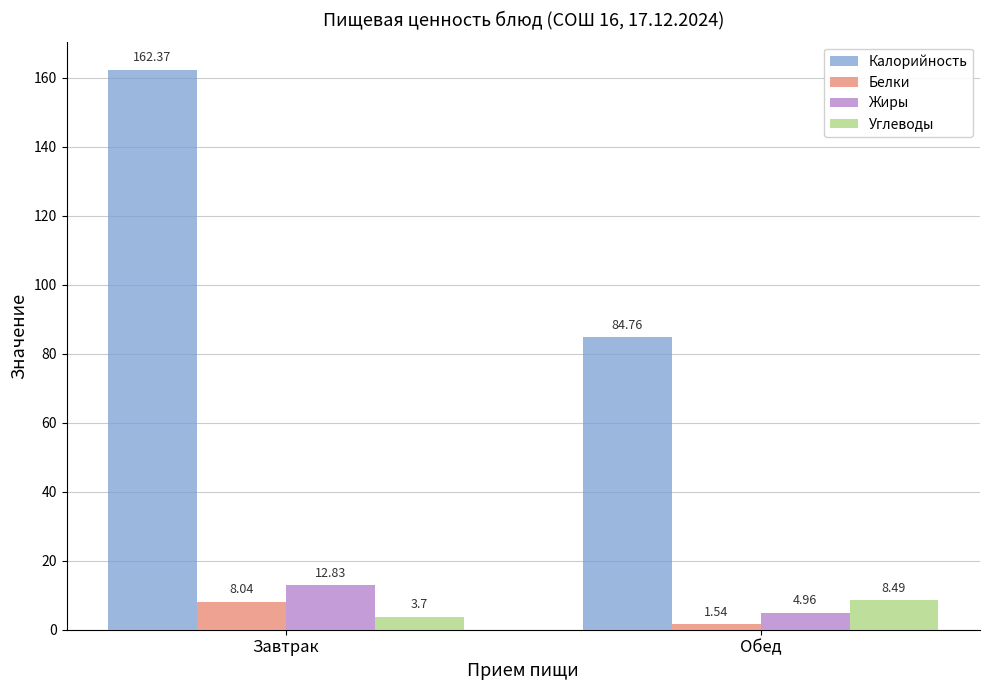

What is the average value of the Калорийность series?

123.6